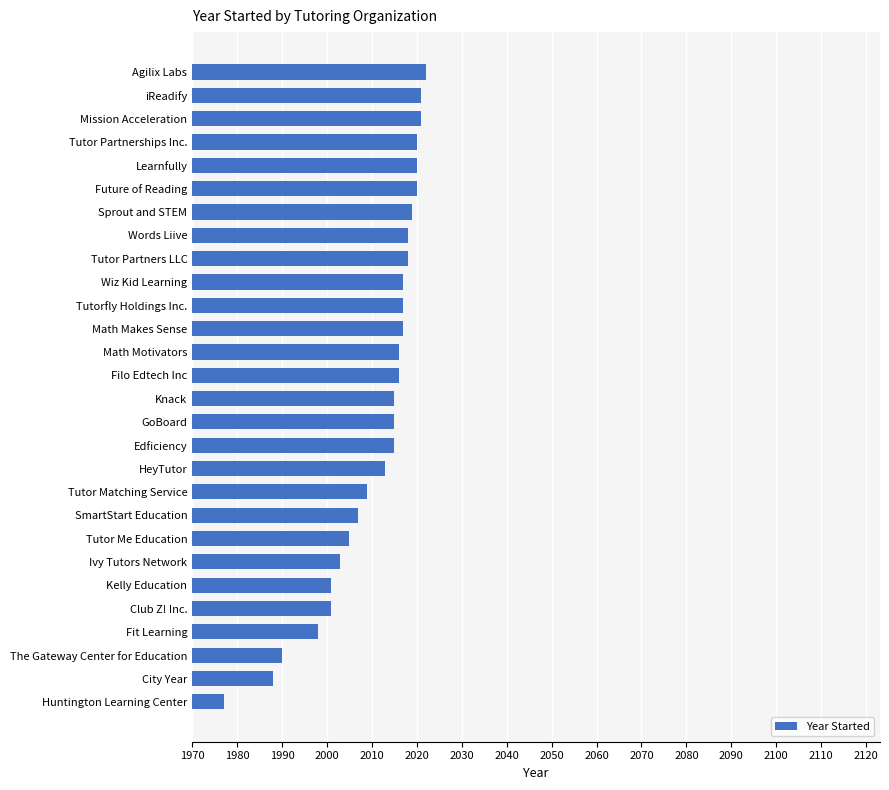

True or false: the data shows 3591 at Learnfully.

False